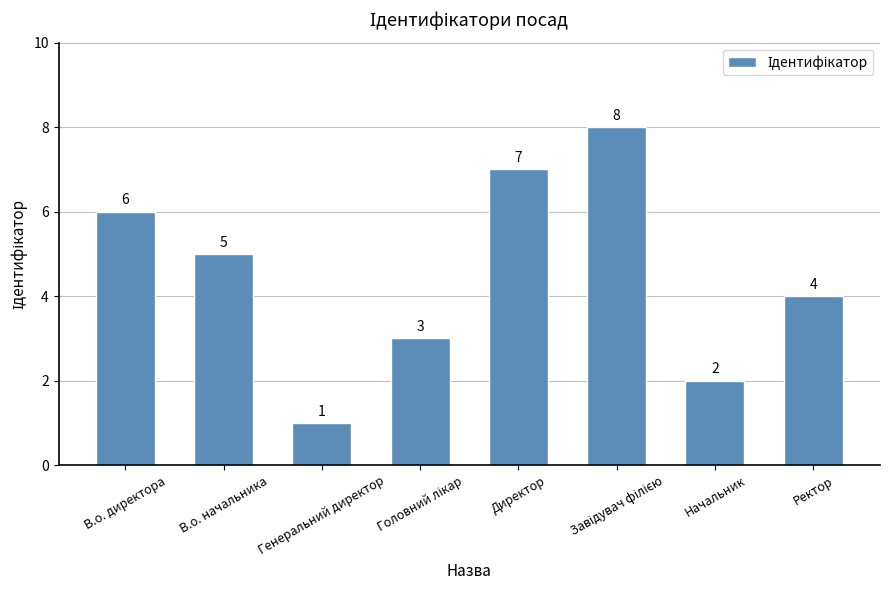

How many values are between 3 and 7?

5